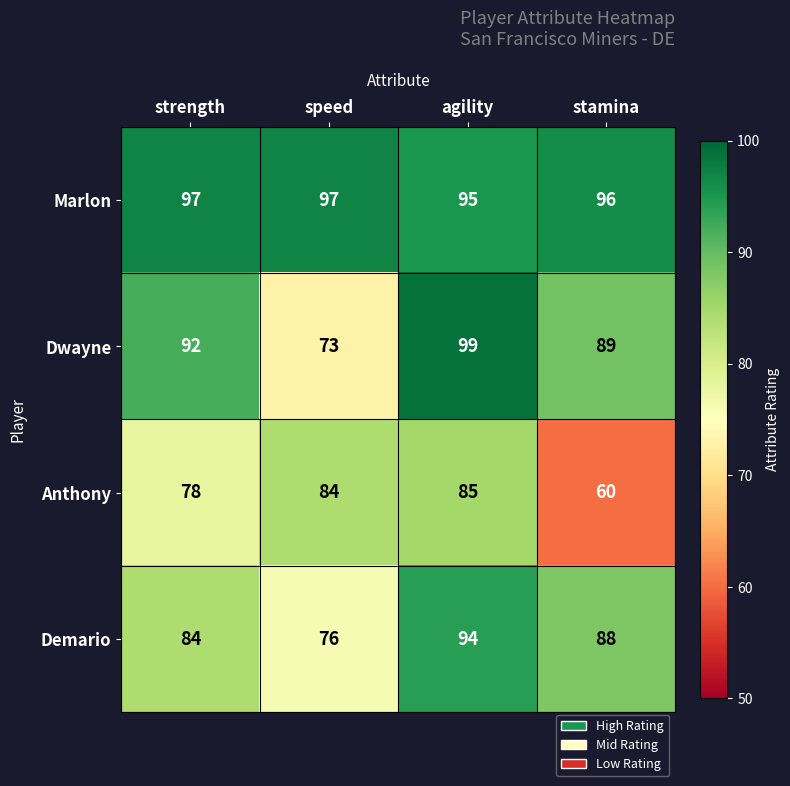

What is the average value of the Demario series?

86